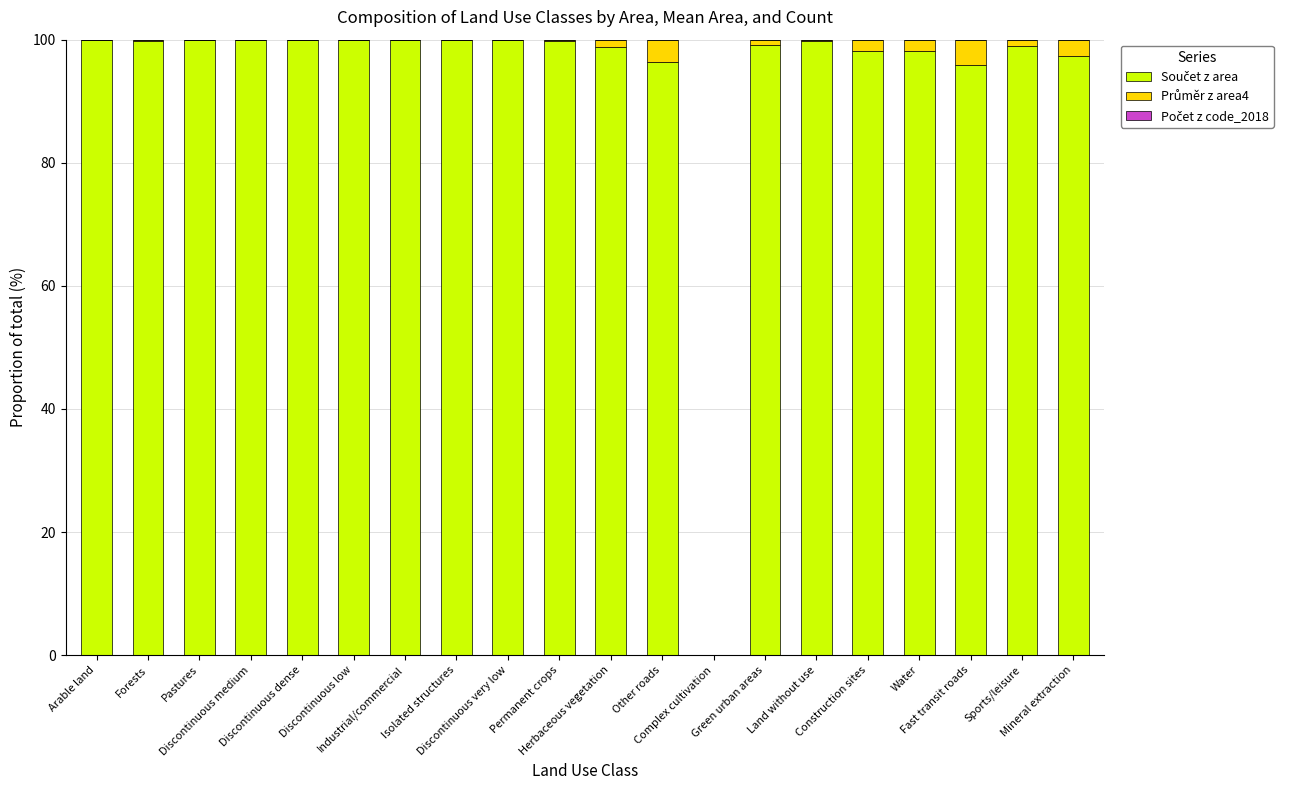

Does the chart contain stacked bars?

Yes